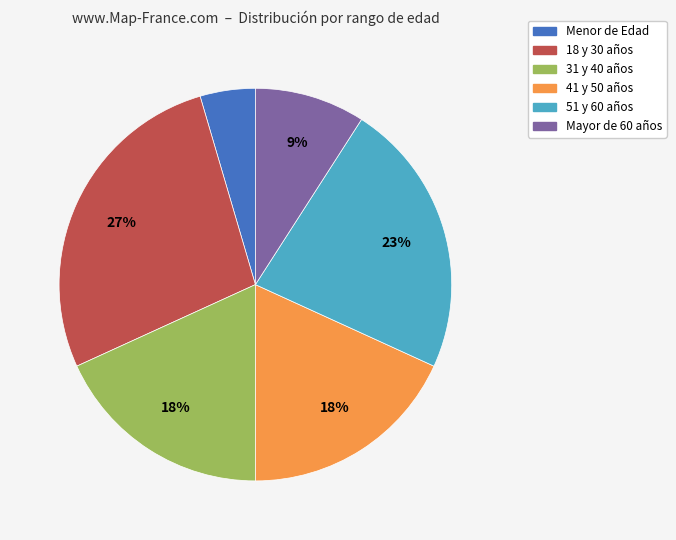

To the nearest percent, what portion does 18 y 30 años represent?

27%